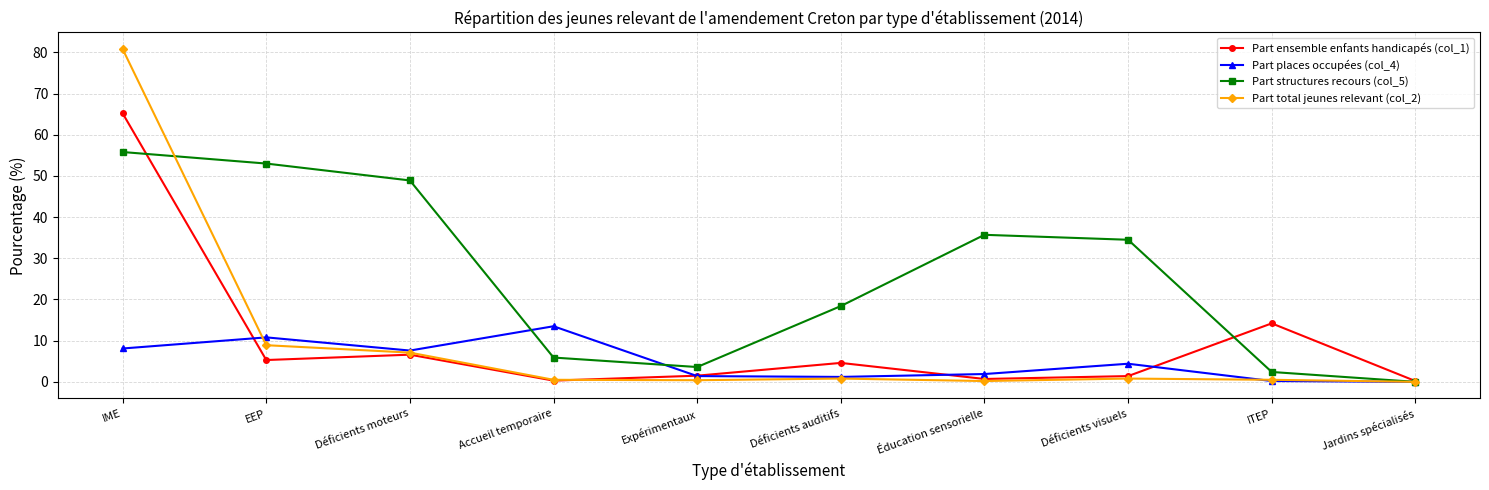

What is the difference between the highest and lowest values at Jardins spécialisés?

0.2